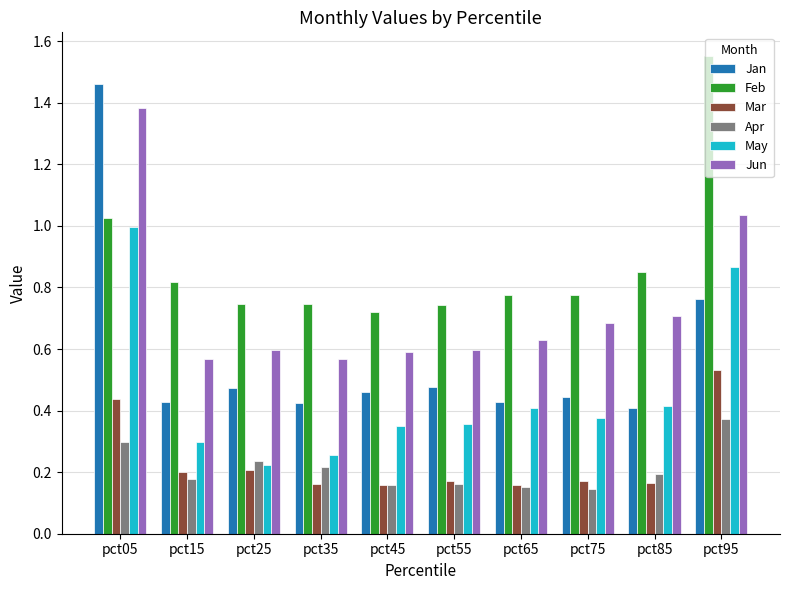

Rank the series by their maximum value, from highest to lowest.

Feb, Jan, Jun, May, Mar, Apr